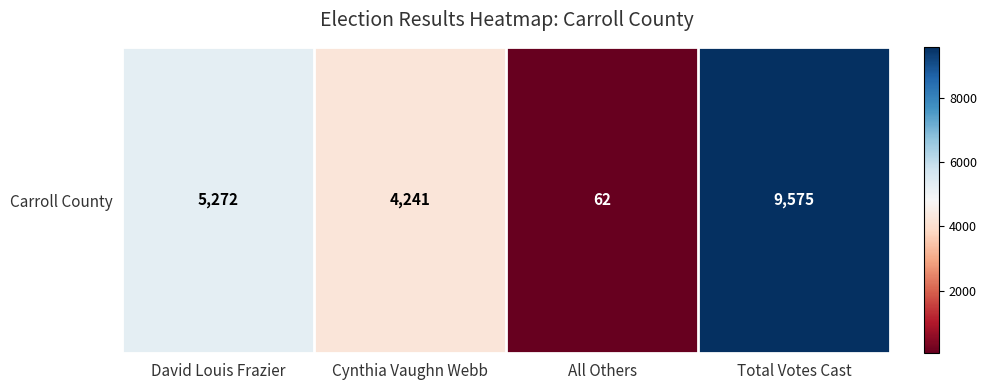

True or false: the data shows 5272 at David Louis Frazier.

True